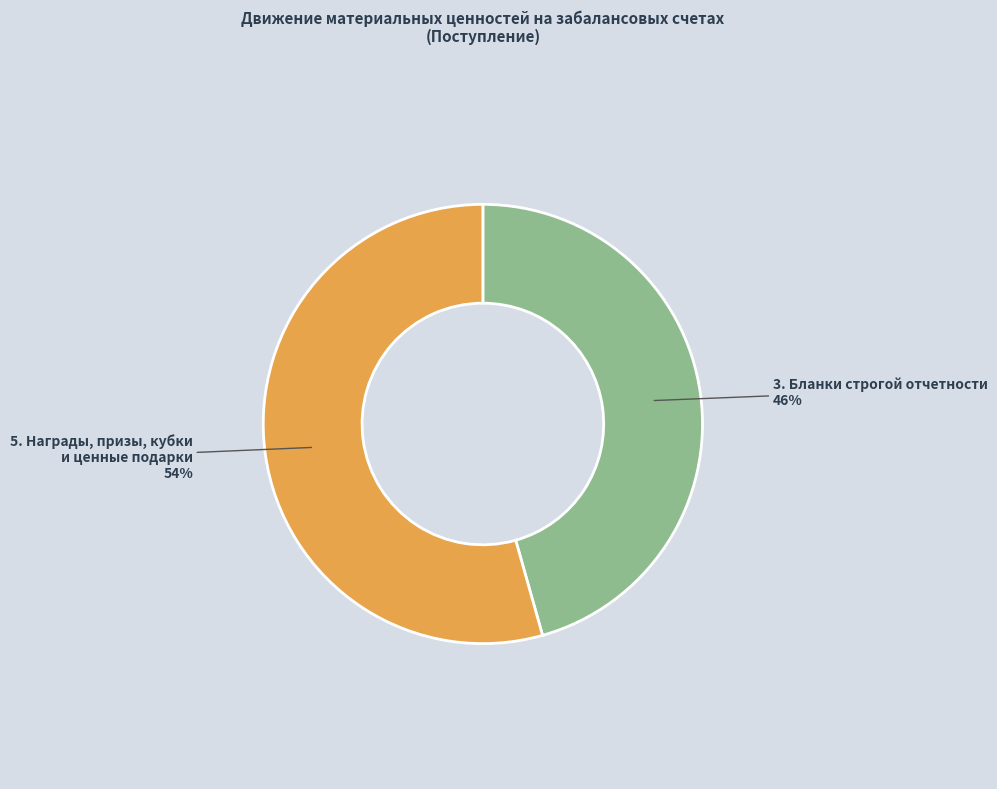

Does any single category account for the majority?

Yes